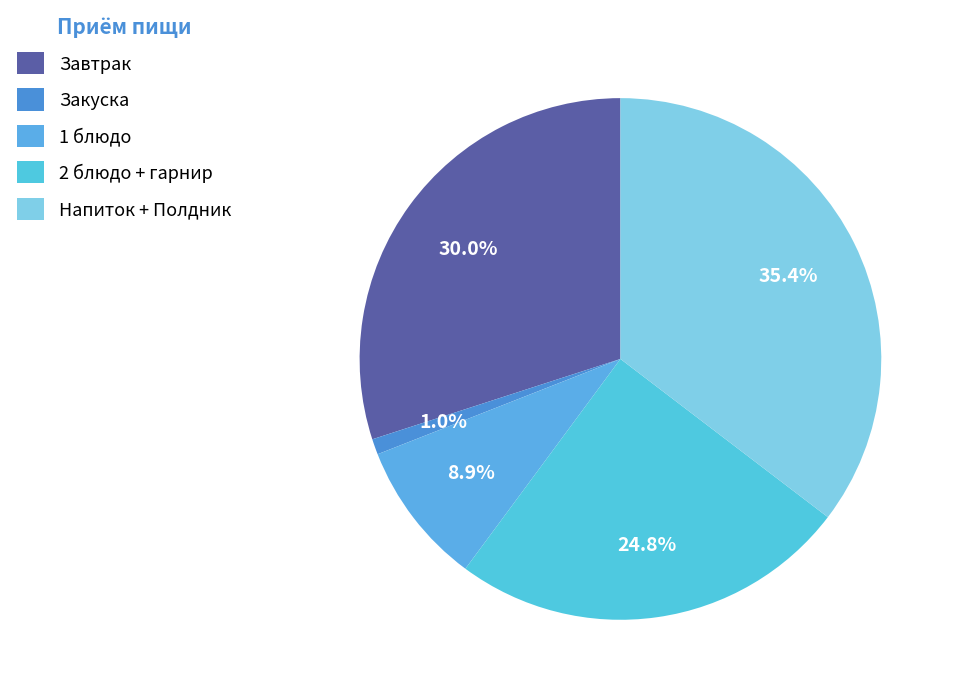

To the nearest percent, what is the difference between the largest and smallest slice percentages?

34%